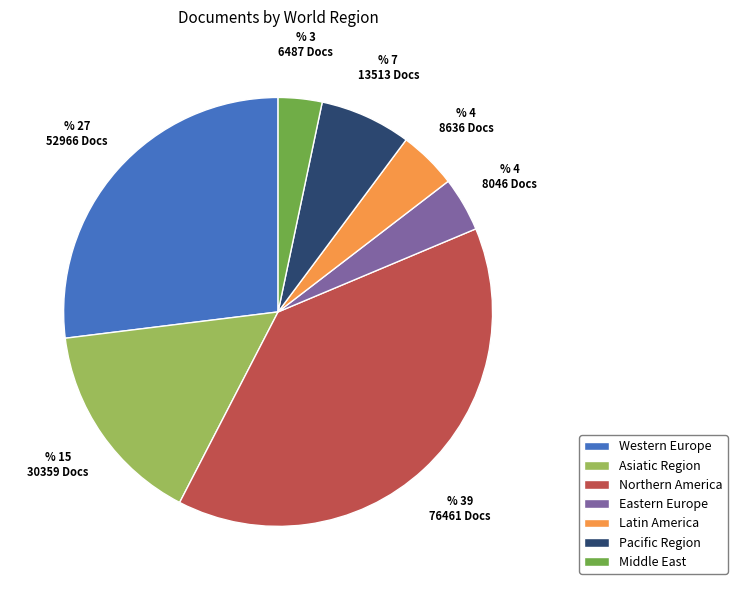

How many slices are in this pie chart?

7